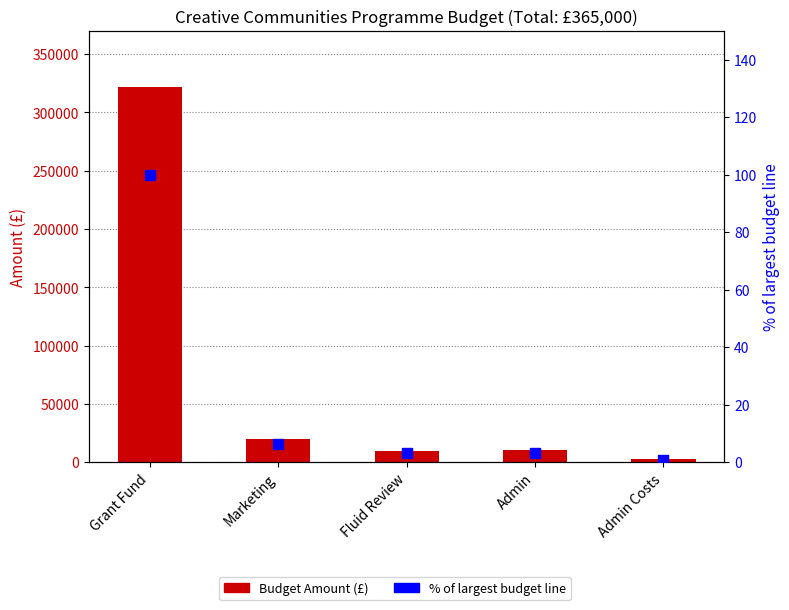

Which series reaches the maximum Y coordinate?

Budget Amount